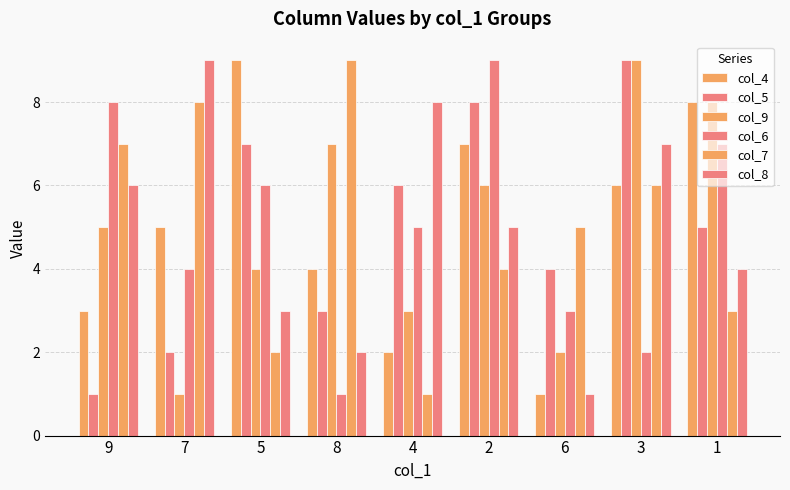

Rank the series by their maximum value, from highest to lowest.

col_4, col_5, col_9, col_6, col_7, col_8